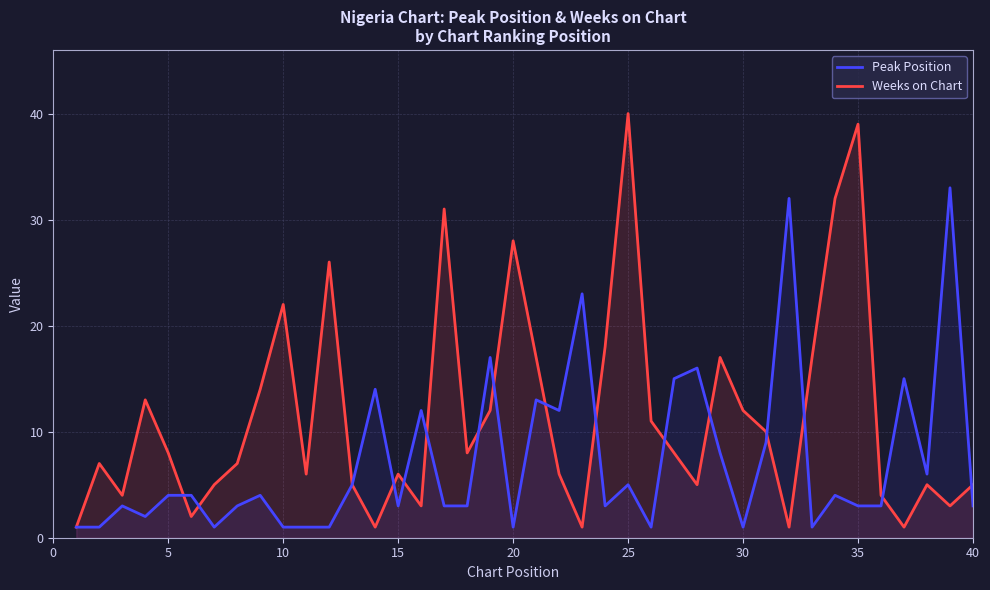

How many lines are shown in the chart?

2